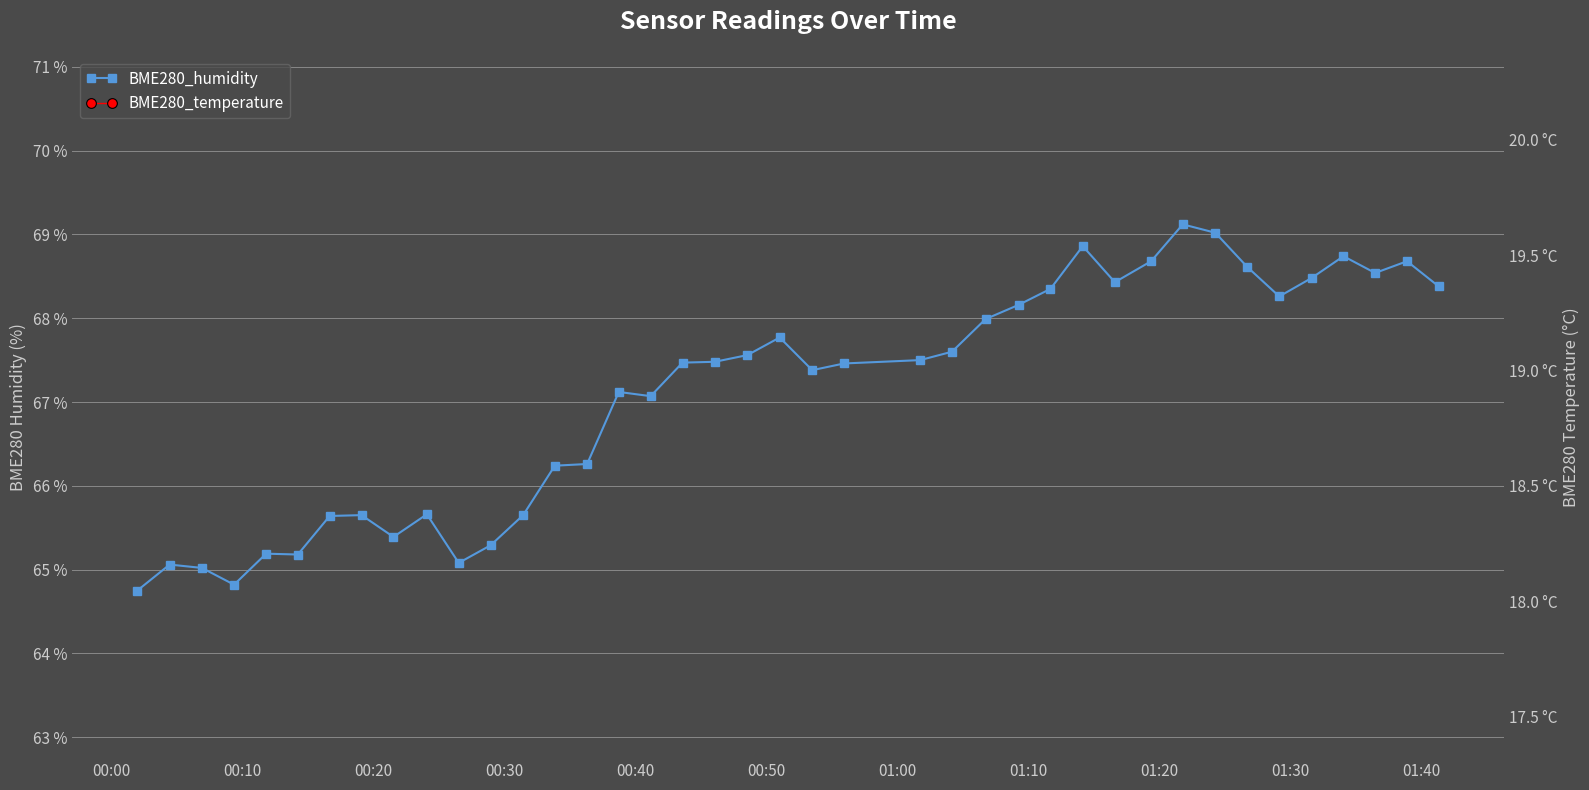

List the series in order of their overall mean, lowest first.

BME280_temperature, BME280_humidity